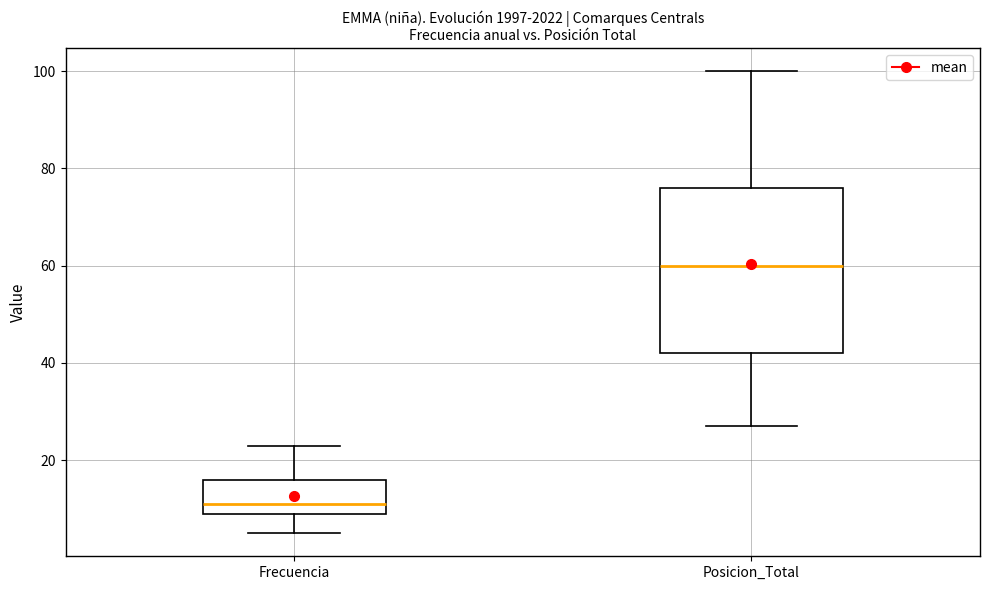

Which box's median line is the lowest?

Frecuencia